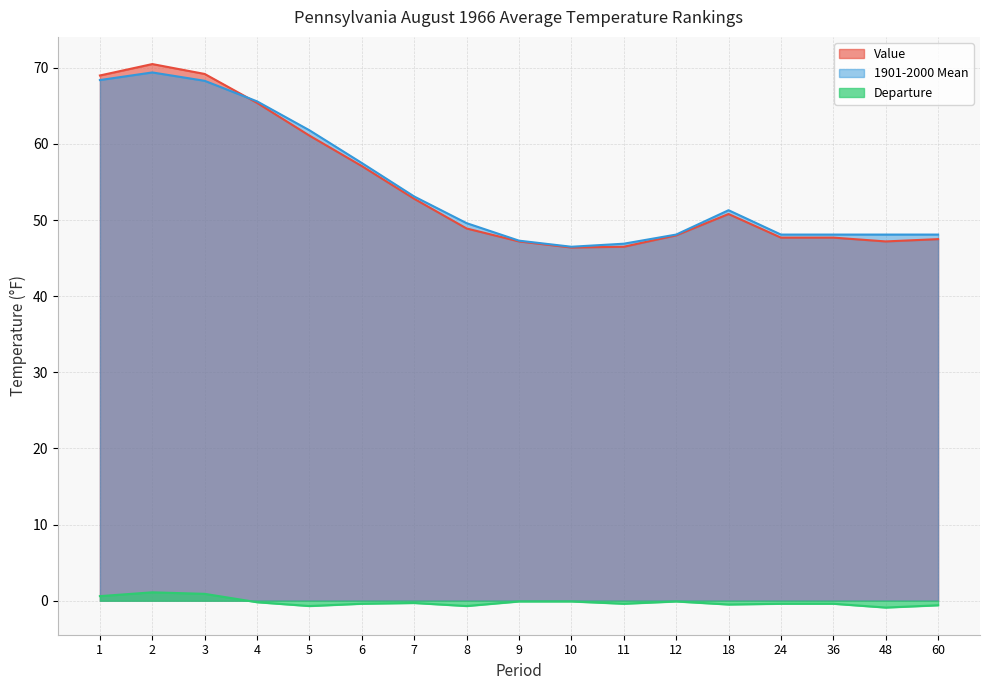

Between 24 and 8, which is larger?

8